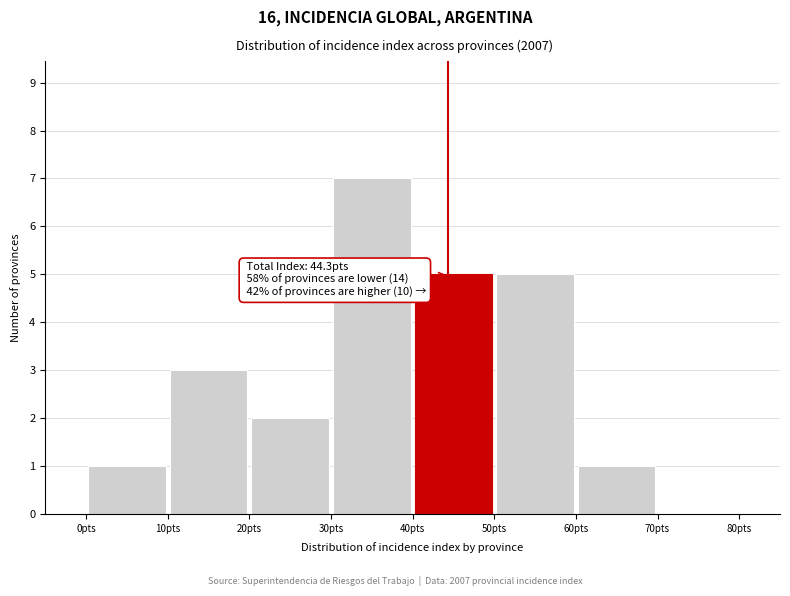

Which range on the x-axis has the tallest bar?

30 to 40